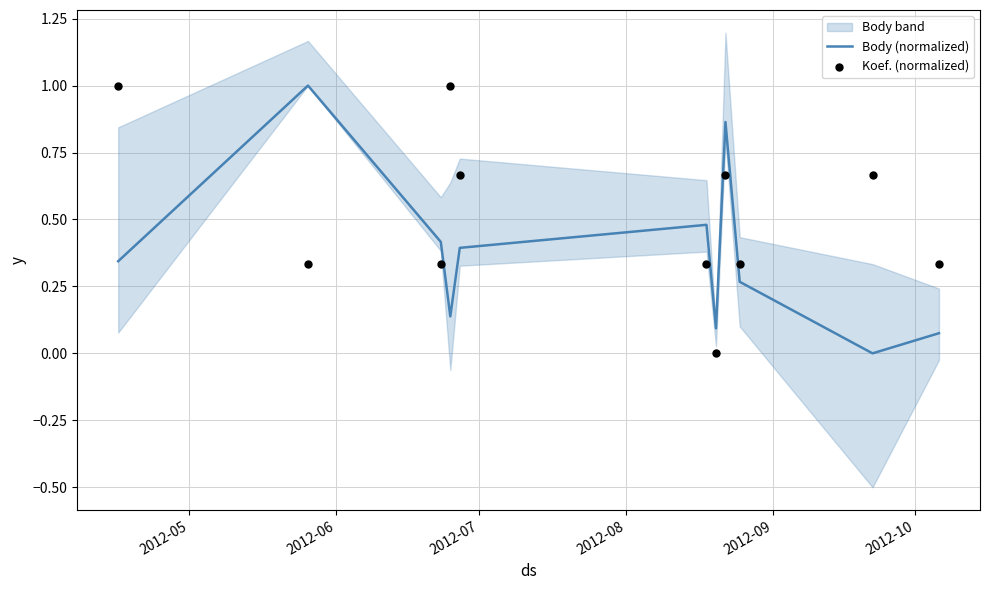

Which series has the largest total across all categories?

Koef. (normalized)